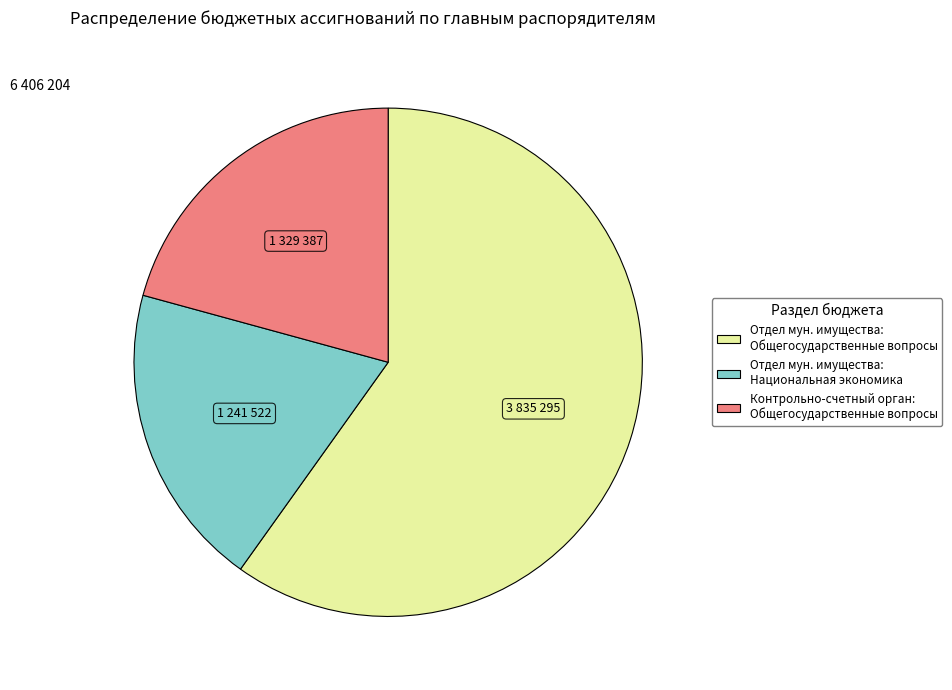

Does any single category account for the majority?

Yes